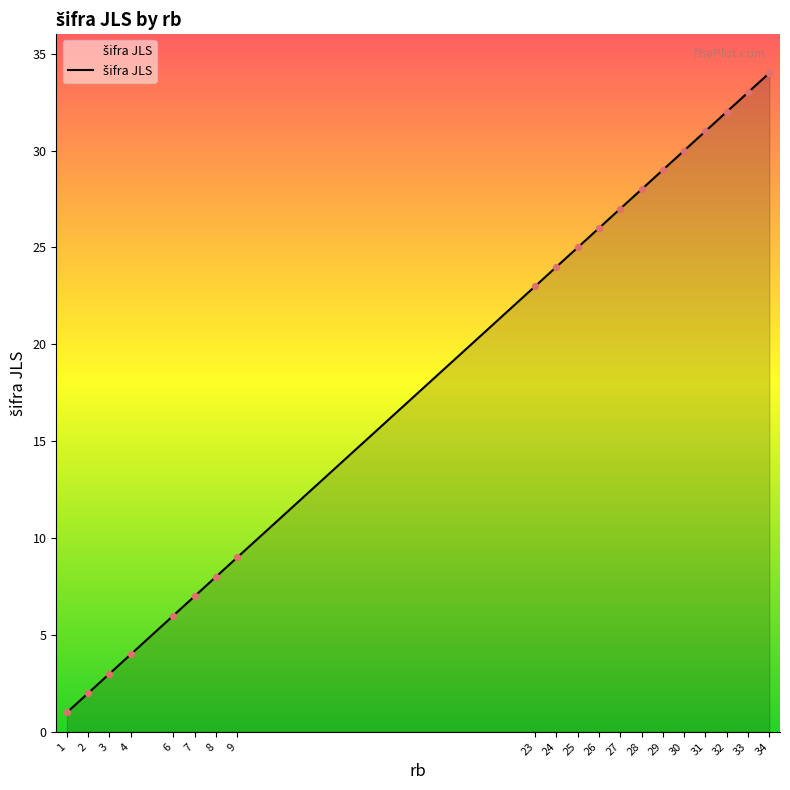

What is the change in value from 6 to 32?

+26